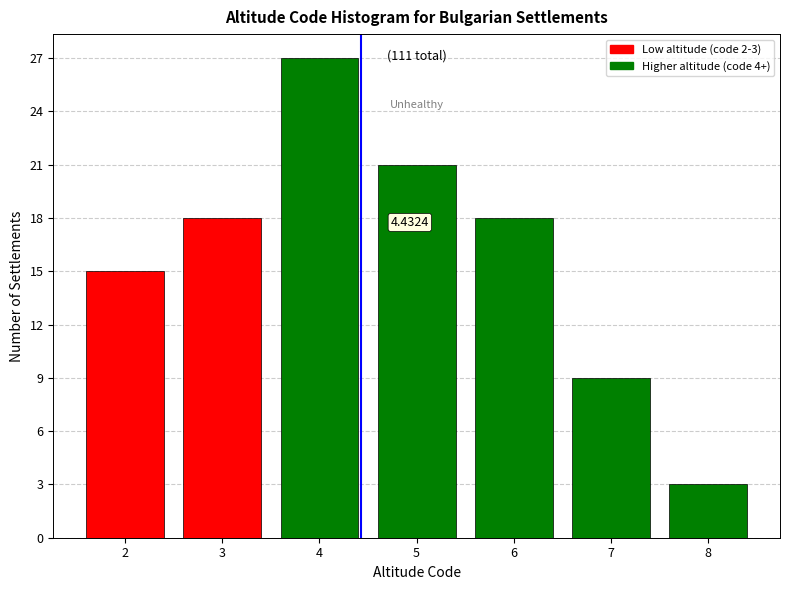

Which has a higher value, 4 or 8?

4